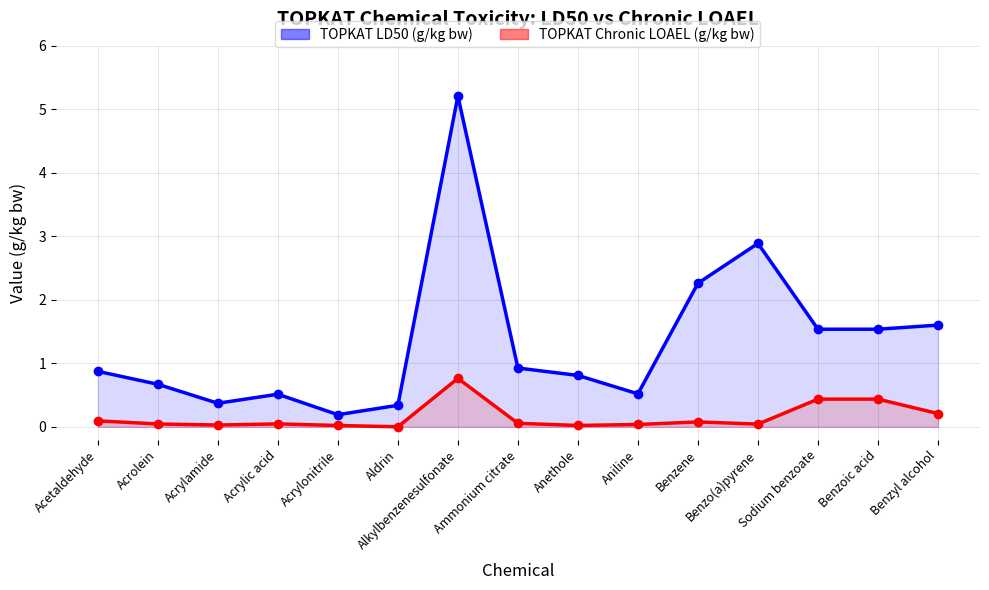

Reading left to right, transcribe all the data shown in this chart.

TOPKAT LD50 (g/kg bw): 0.9	0.7	0.4	0.5	0.2	0.3	5.2	0.9	0.8	0.5	2.3	2.9	1.5	1.5	1.6
TOPKAT Chronic LOAEL (g/kg bw): 0.1	0.0	0.0	0.0	0.0	0.0	0.8	0.1	0.0	0.0	0.1	0.0	0.4	0.4	0.2